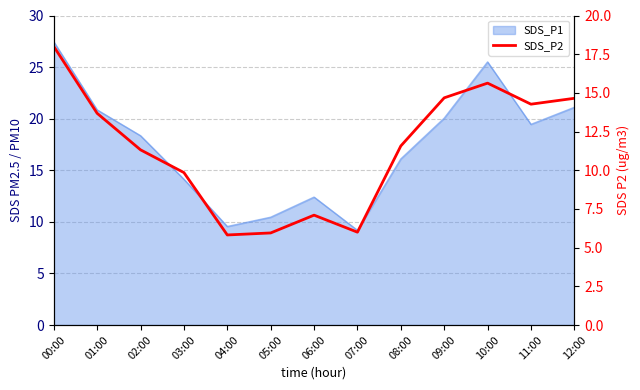

What is the minimum value shown in the chart?

5.8